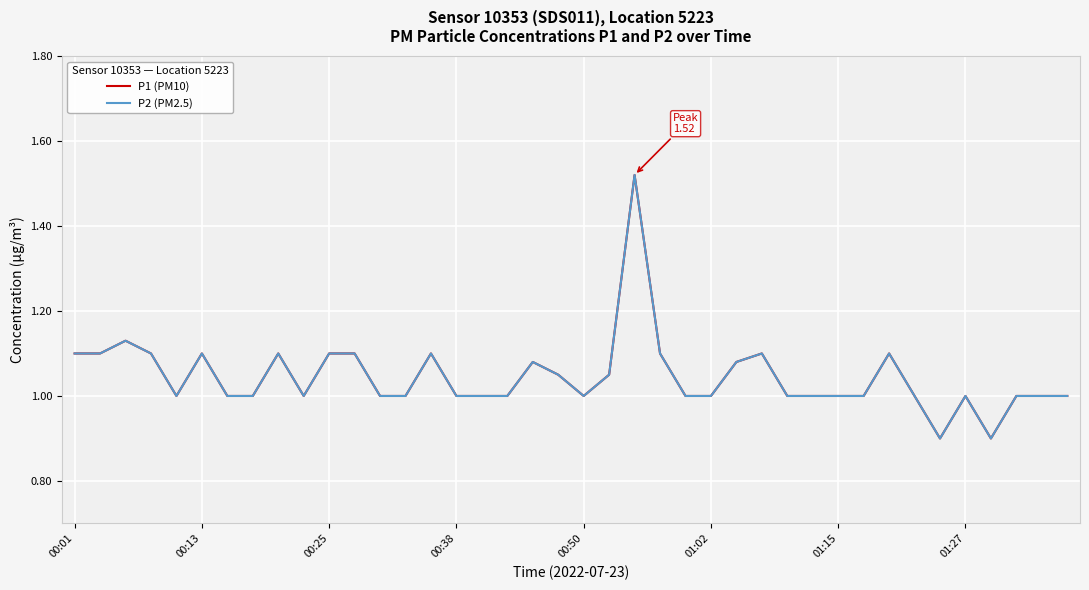

Does the chart display data point markers on the line(s)?

No